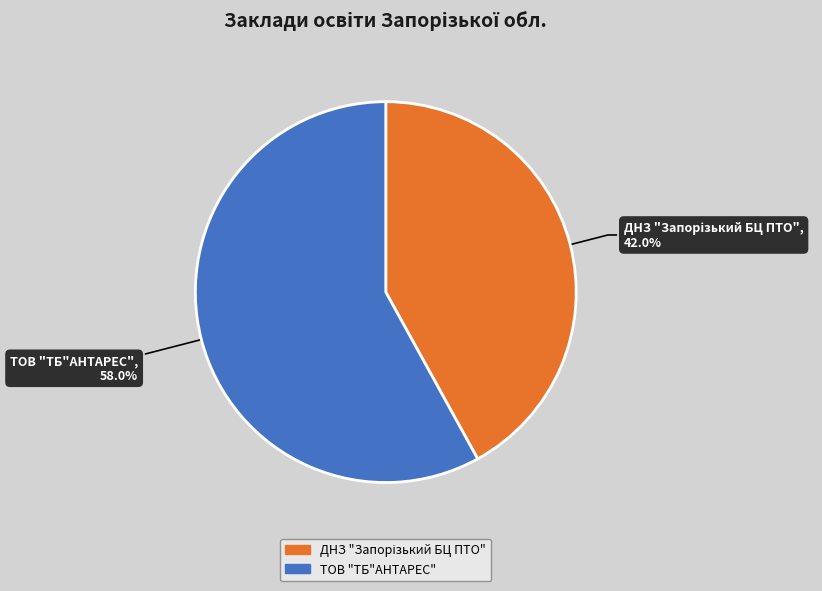

What is the largest slice in the pie chart?

ТОВ "ТБ"АНТАРЕС"